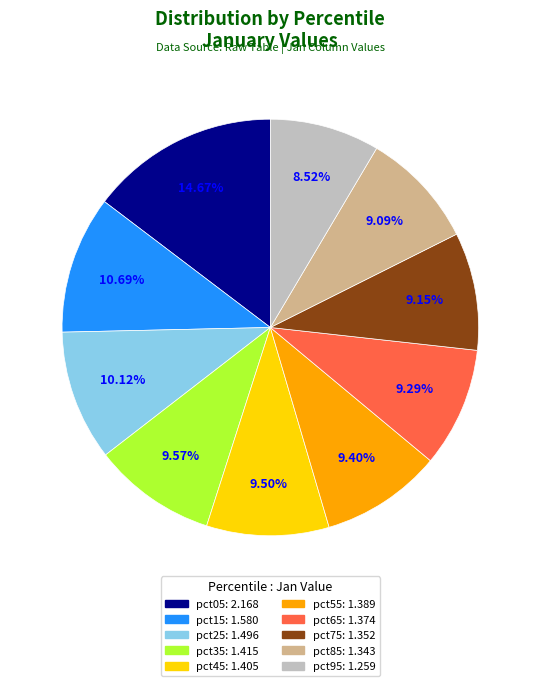

To the nearest percent, what is the difference between the largest and smallest slice percentages?

6%